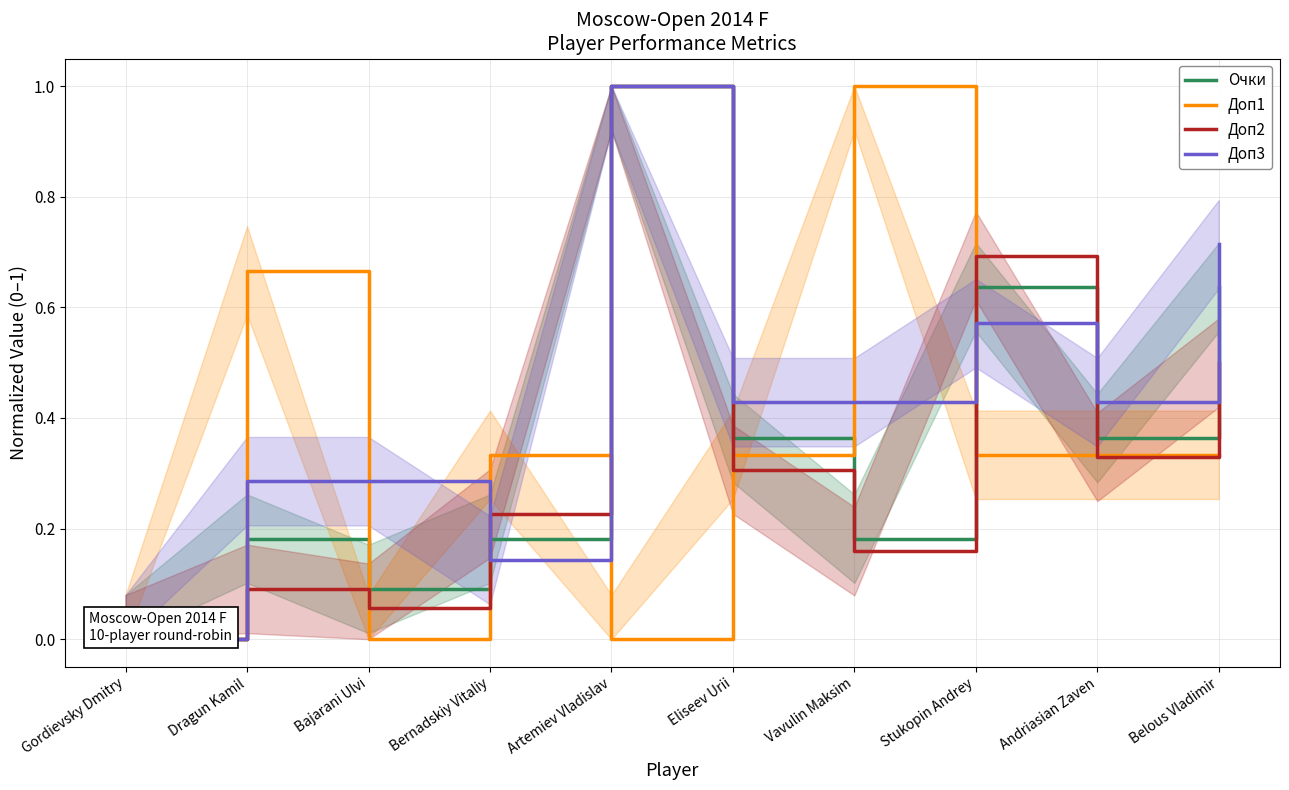

What position from the right is Stukopin Andrey?

3